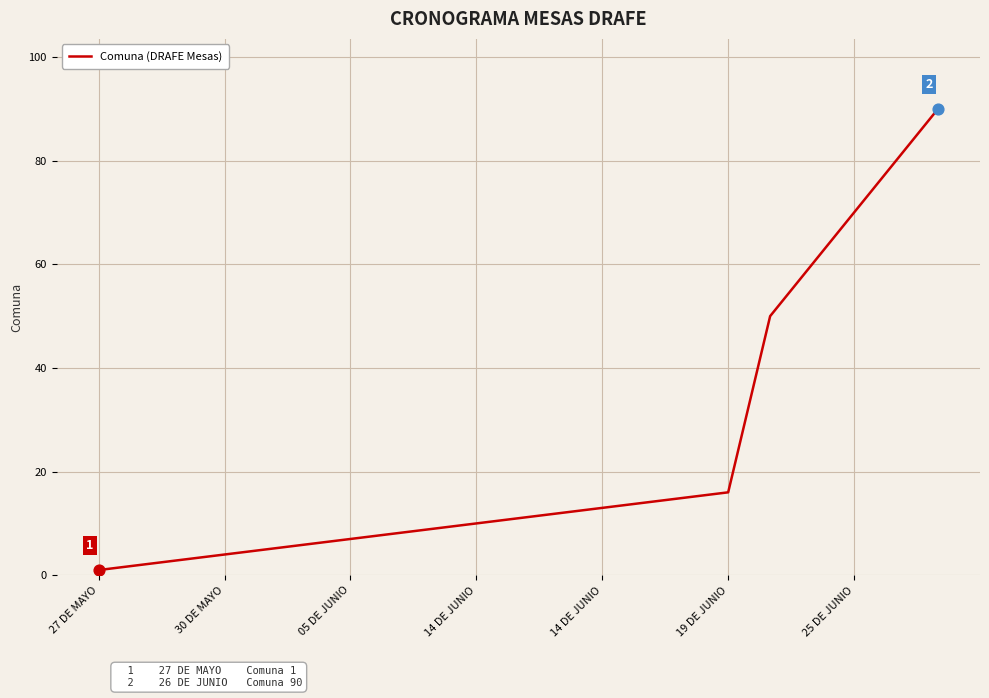

What is the difference between the maximum and minimum values?

89